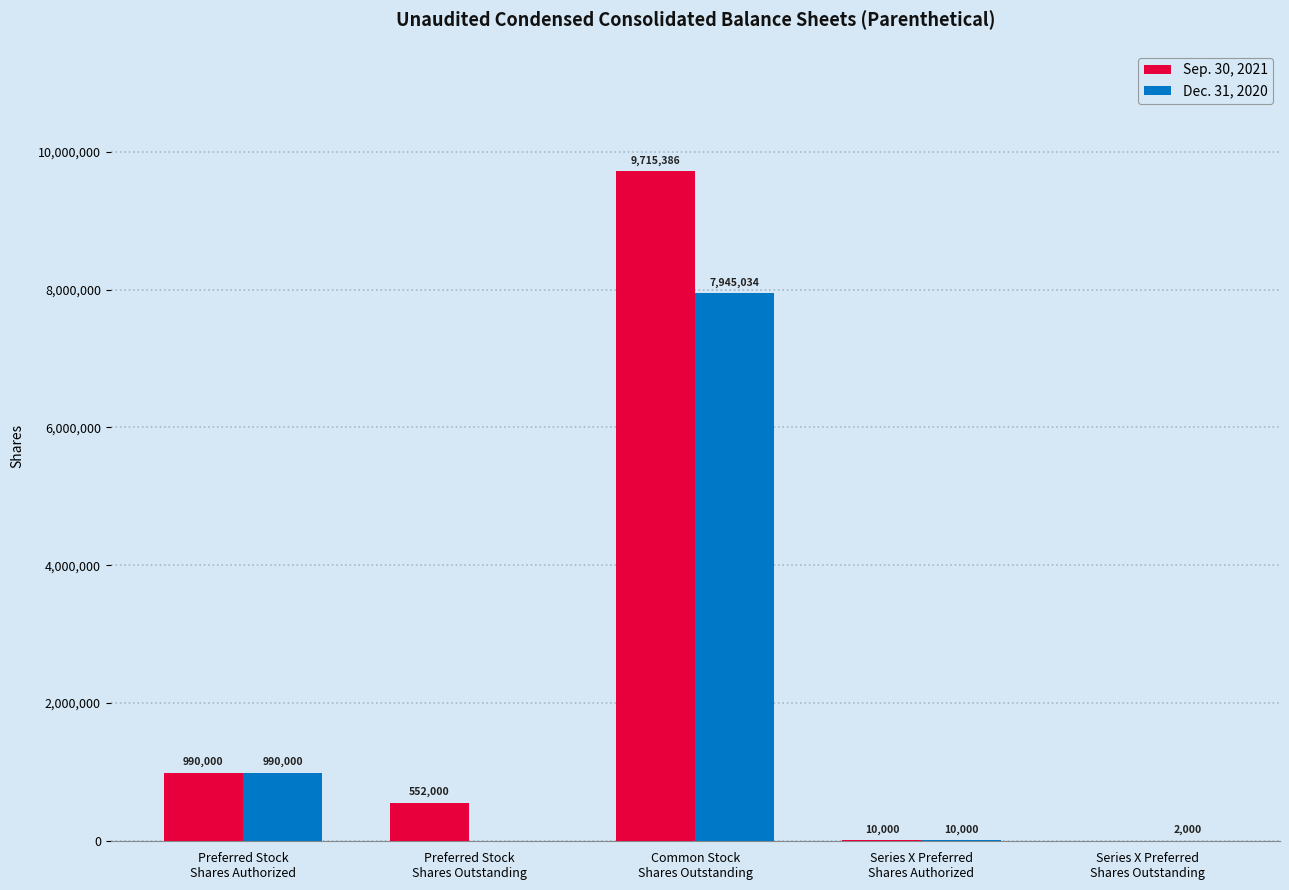

What is the sum of all Sep. 30, 2021 values?

11267386